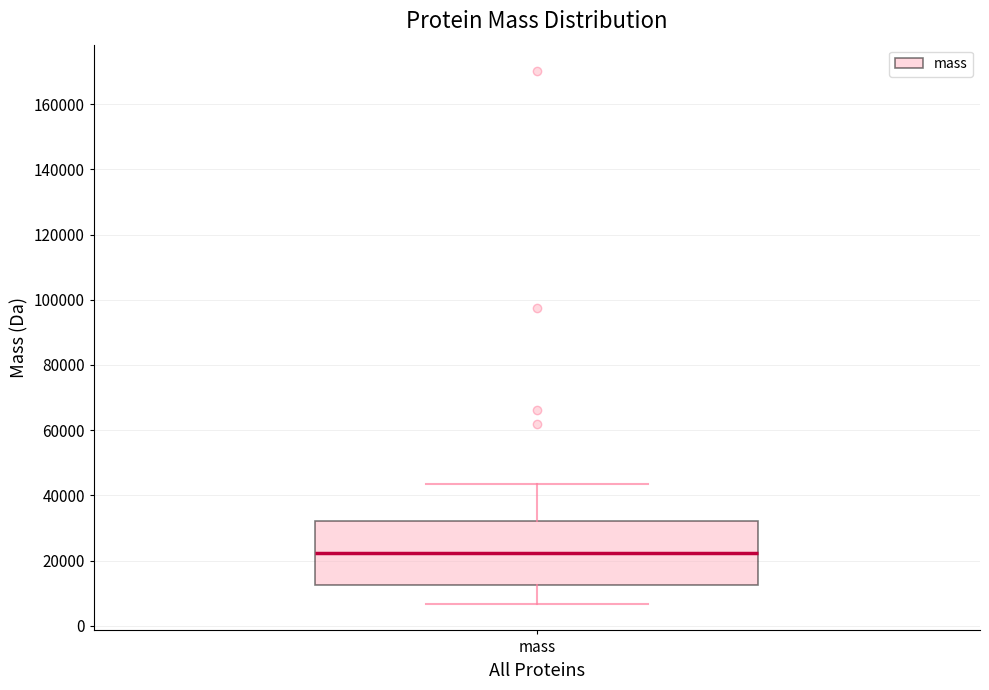

Read this box plot against the y-axis: the position of the median line, the range covered by the box, and the ends of both whiskers. The values are not printed on the chart, so give them approximately, as read against the axis.

median 22000, box 12000 to 32000, whiskers 6000 to 44000